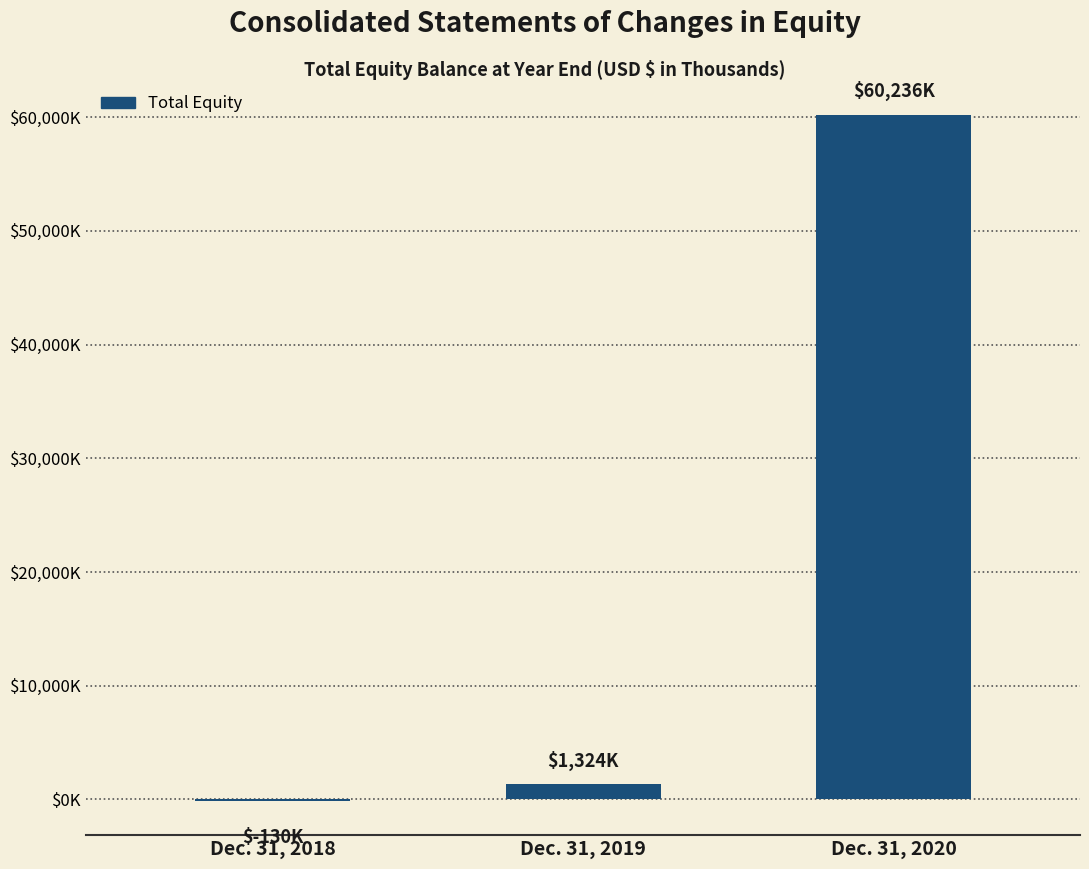

At which label does the data first exceed 1324?

Dec. 31, 2020